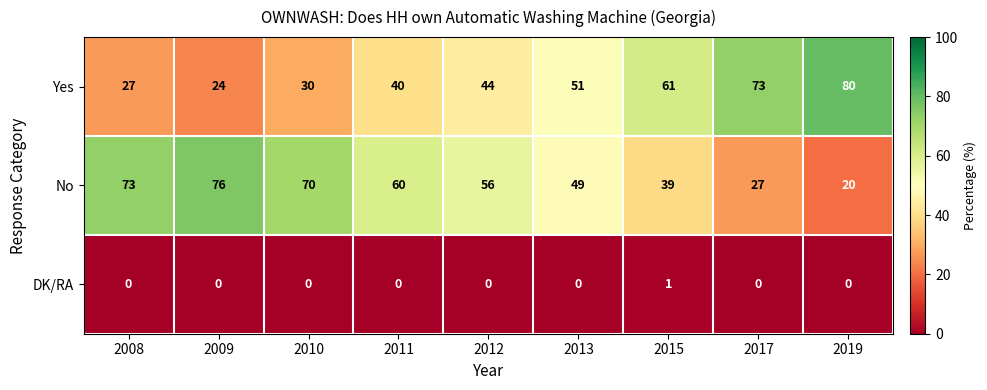

Count the number of categories in the chart.

9